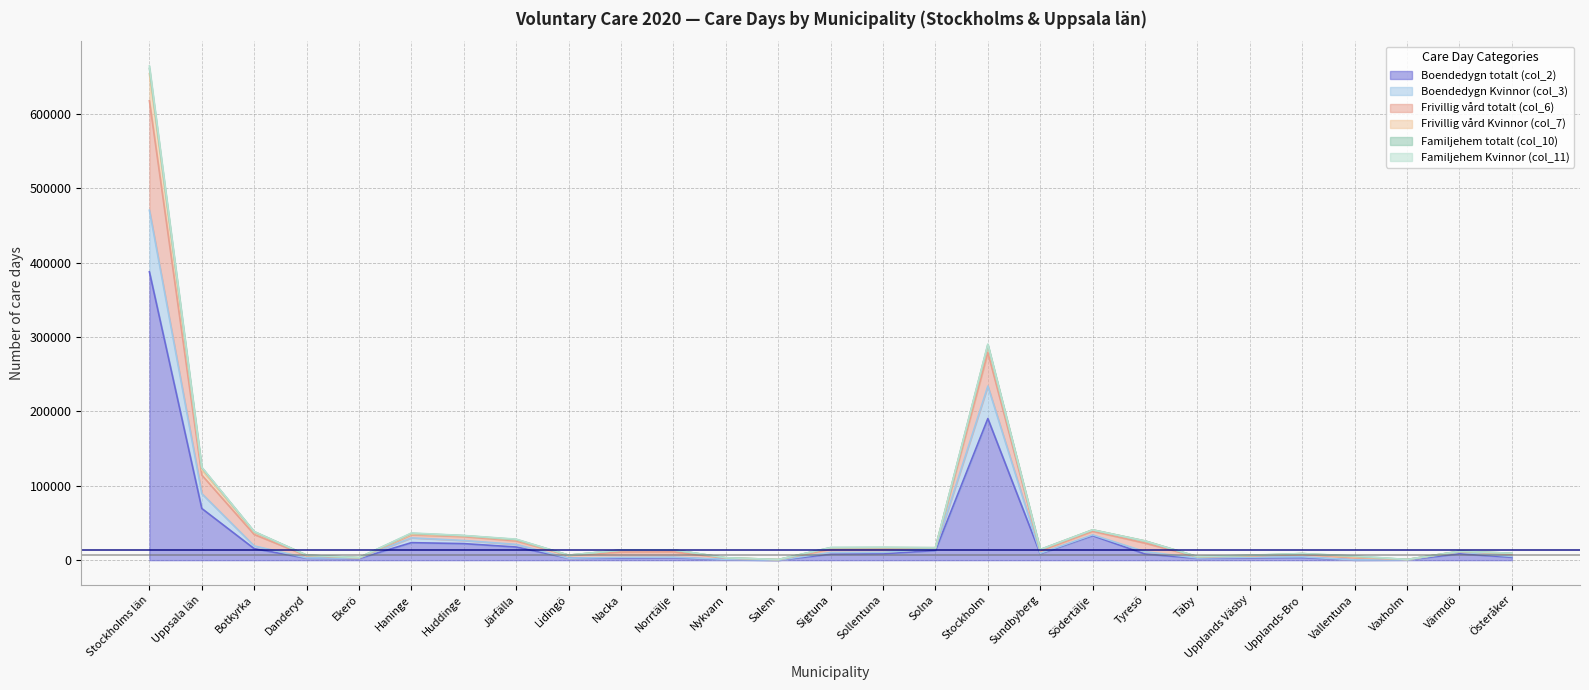

What is the label of the 27th point from the left?

Österåker